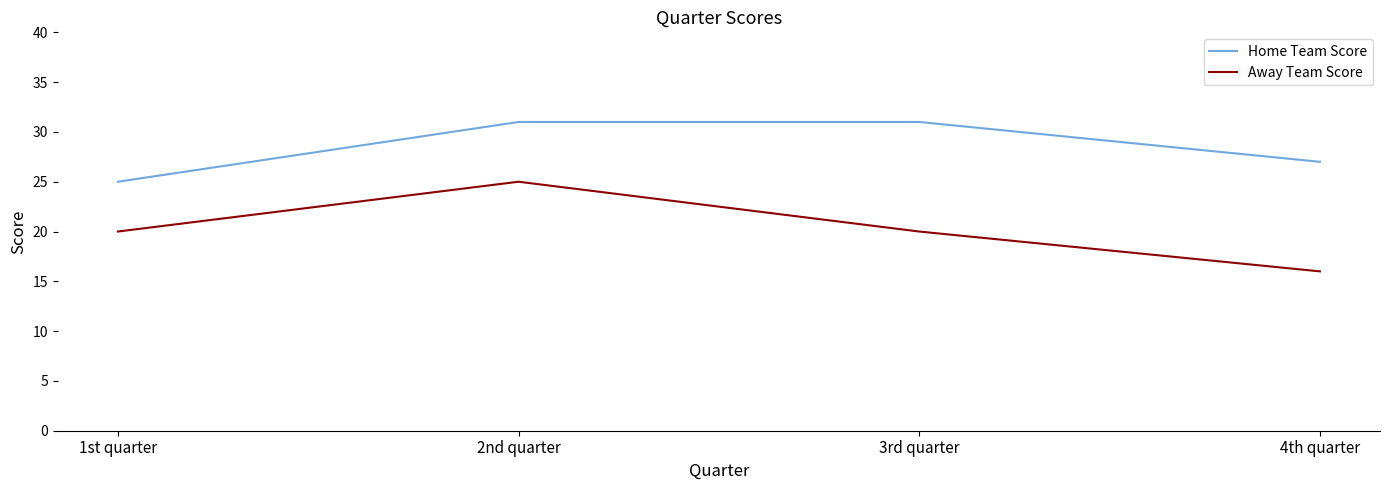

What position from the right is 3rd quarter?

2